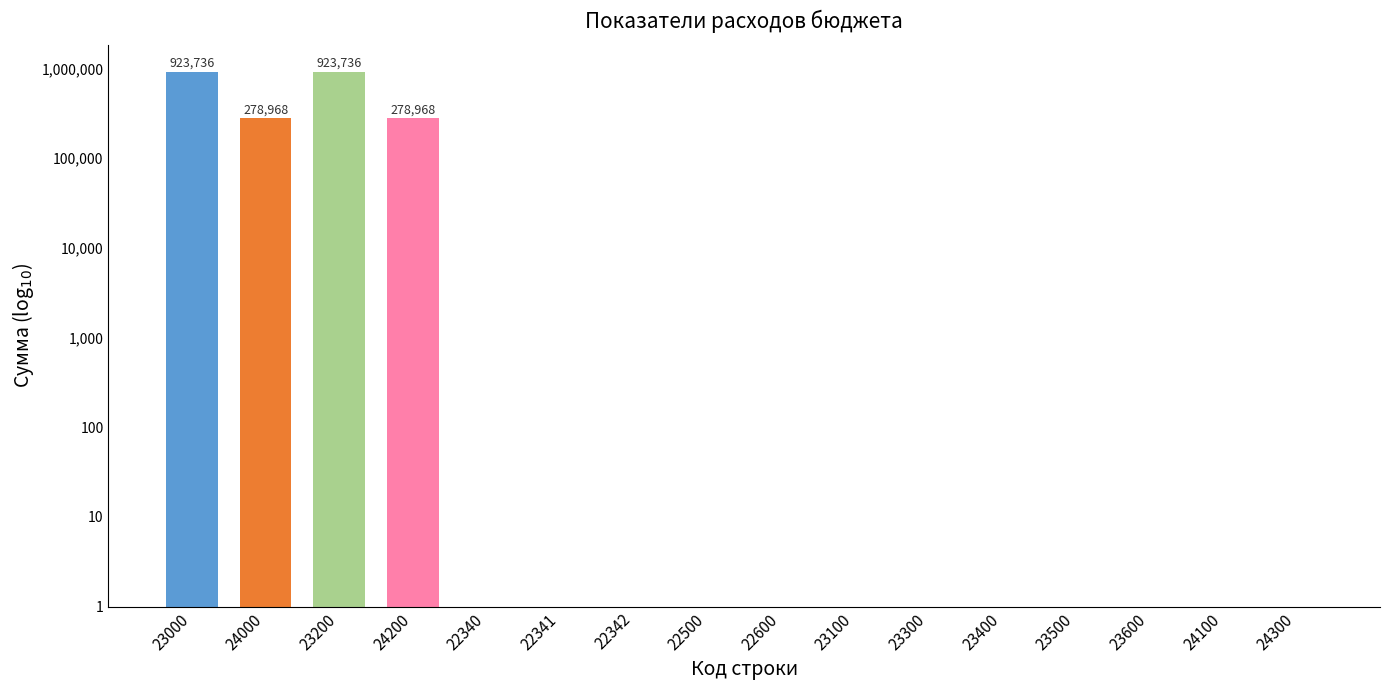

List the labels in order of value, smallest first.

22340, 22341, 22342, 22500, 22600, 23100, 23300, 23400, 23500, 23600, 24100, 24300, 24000, 24200, 23000, 23200